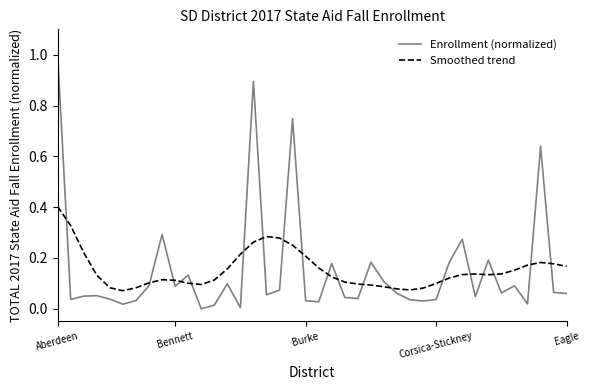

What is the greatest value displayed?

1.0